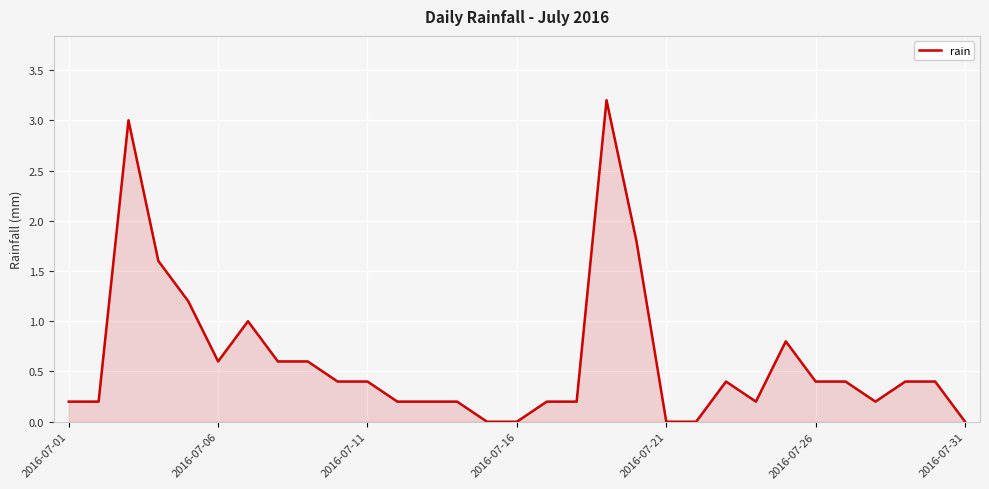

True or false: there are more than 2 points higher than both neighbors.

True